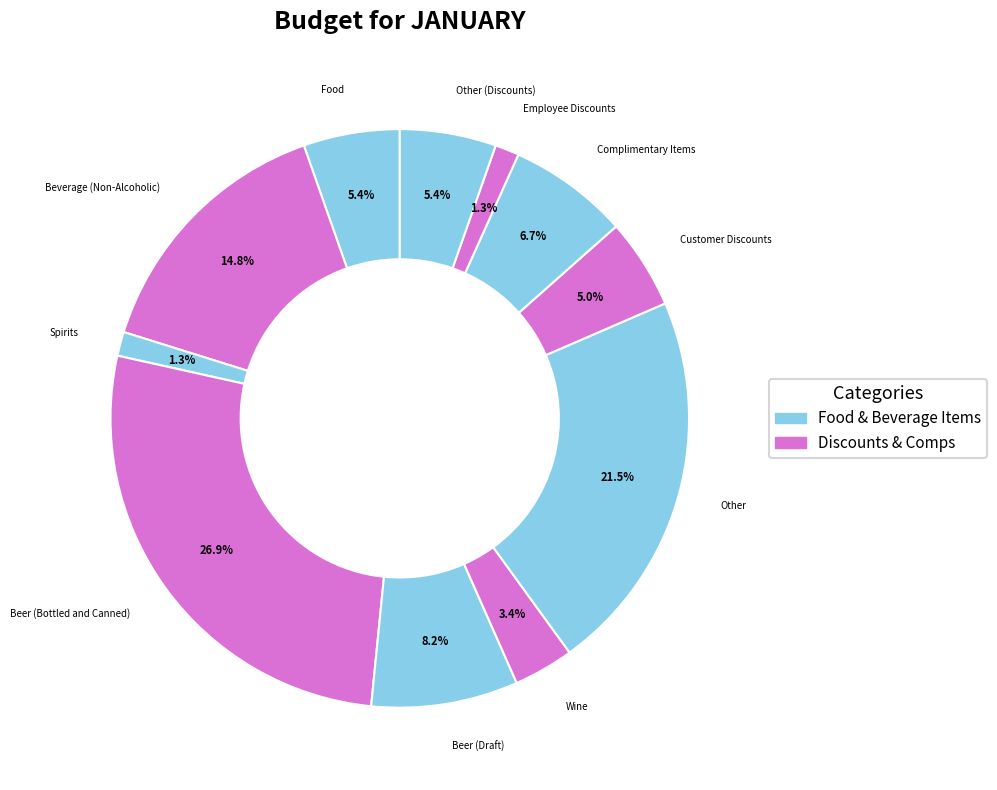

How many slices are in this pie chart?

11